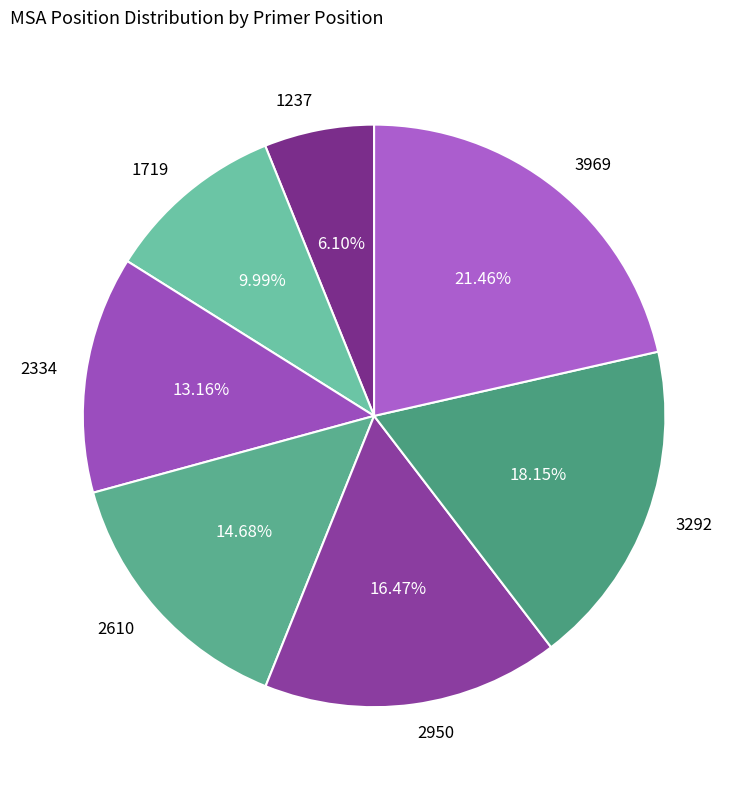

To the nearest percent, what is the difference between the 2610 and 3292 slice percentages?

3%